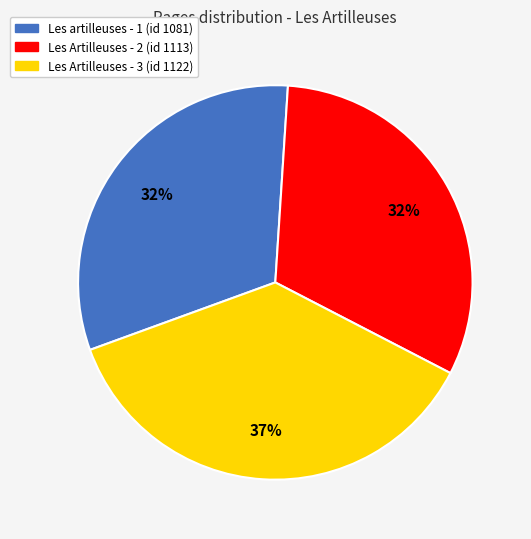

Do Les artilleuses - 1 (id 1081) and Les Artilleuses - 3 (id 1122) together represent more than half of the pie?

Yes